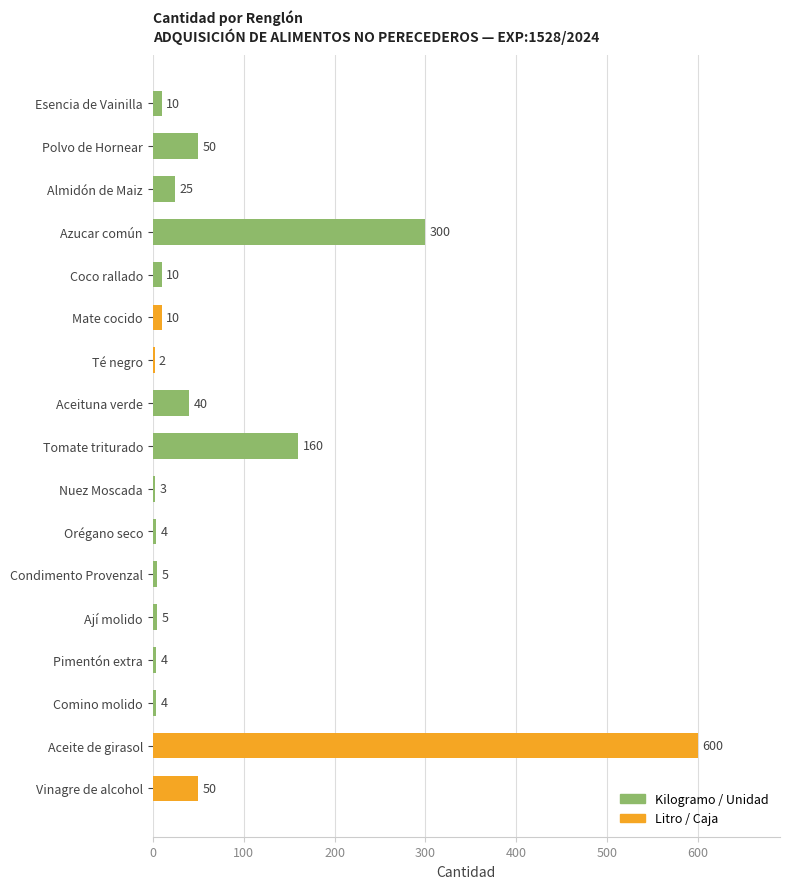

Reading bottom to top, what are all the values shown in this chart?

Vinagre de alcohol=50	Aceite de girasol=600	Comino molido=4	Pimentón extra=4	Ají molido=5	Condimento Provenzal=5	Orégano seco=4	Nuez Moscada=3	Tomate triturado=160	Aceituna verde=40	Té negro=2	Mate cocido=10	Coco rallado=10	Azucar común=300	Almidón de Maiz=25	Polvo de Hornear=50	Esencia de Vainilla=10